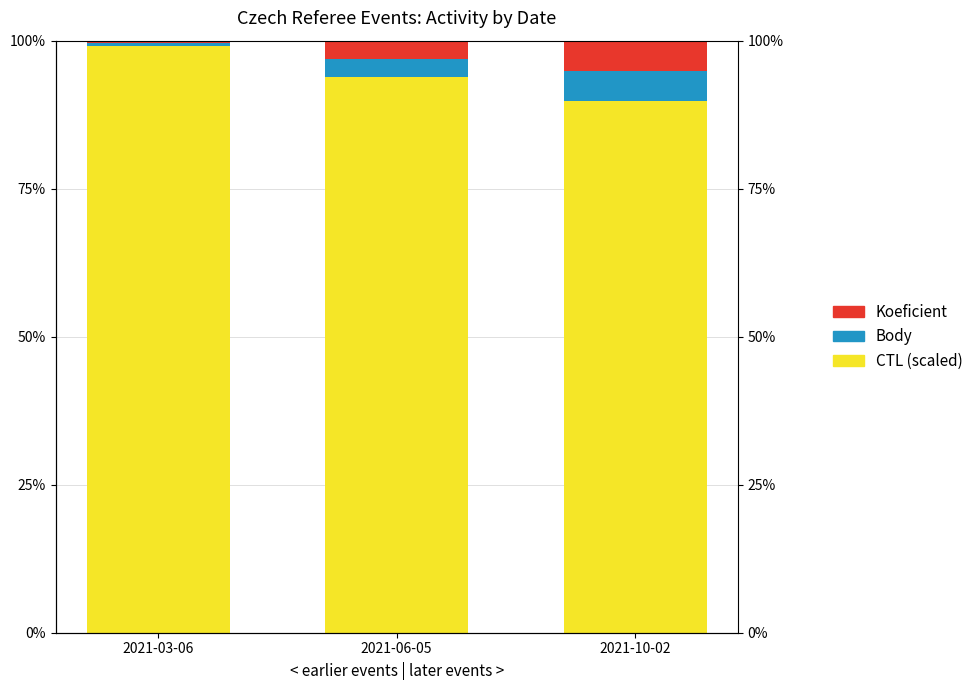

What is the difference between the maximum and second lowest values in the Body series?

2.0